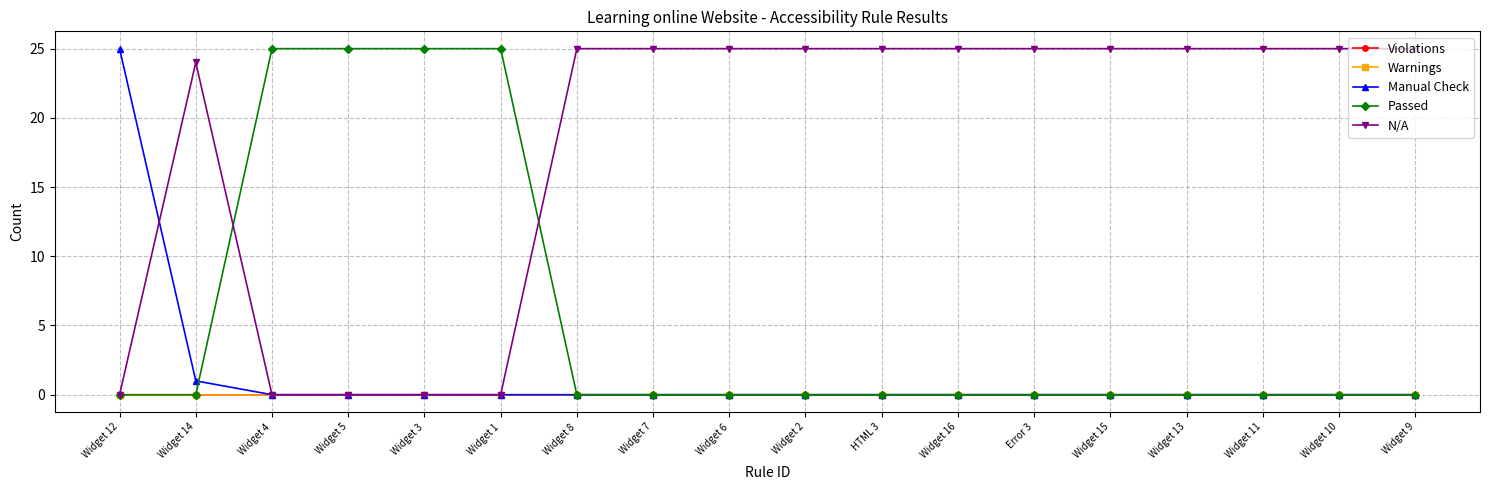

Is this an area chart (filled region under the line)?

No